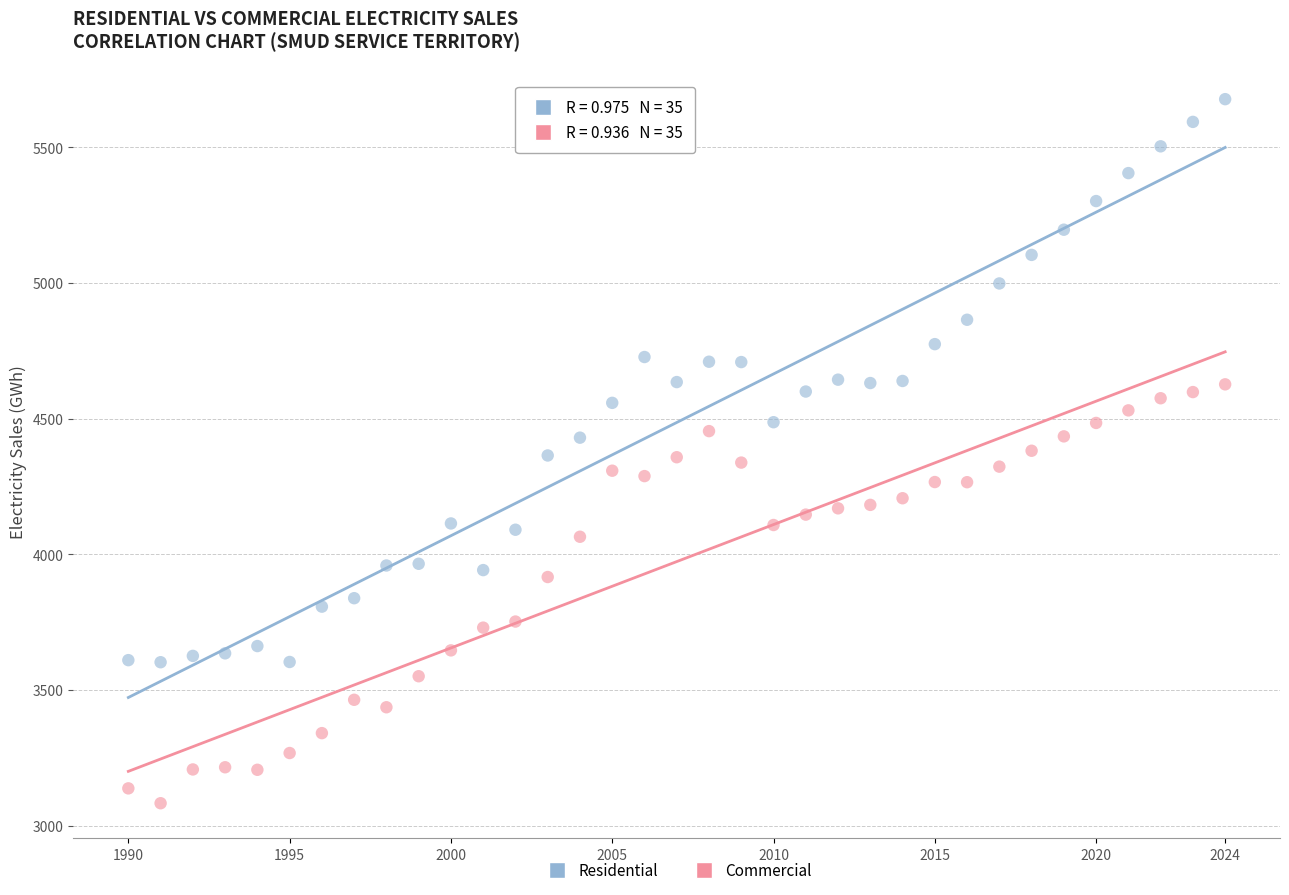

What are all the series names shown in the legend?

Residential, Commercial